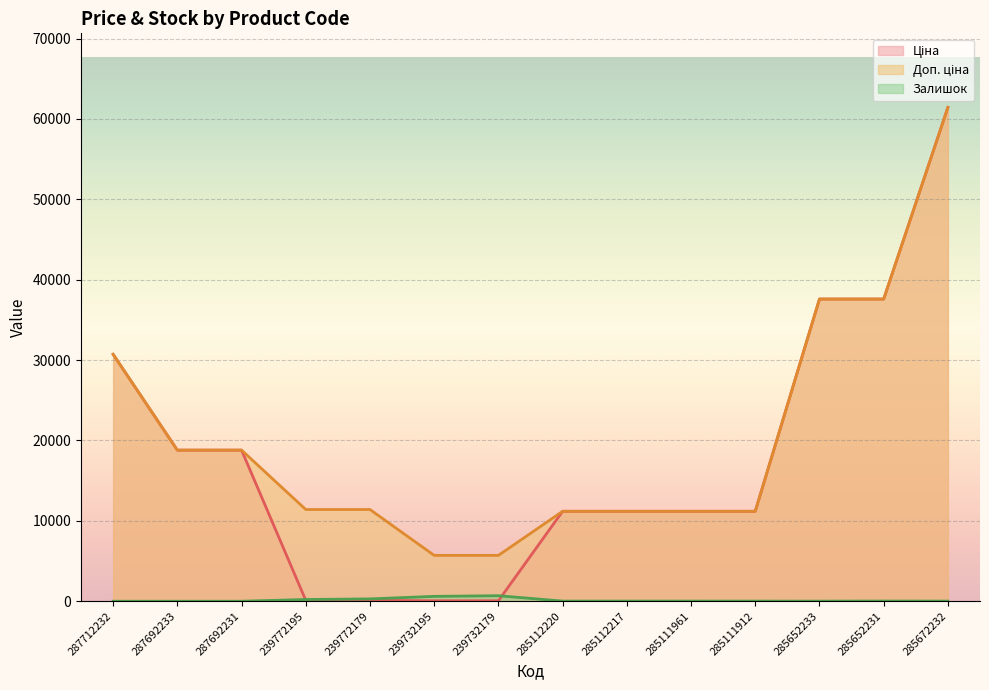

What is the sum of all Ціна values?

250027.2